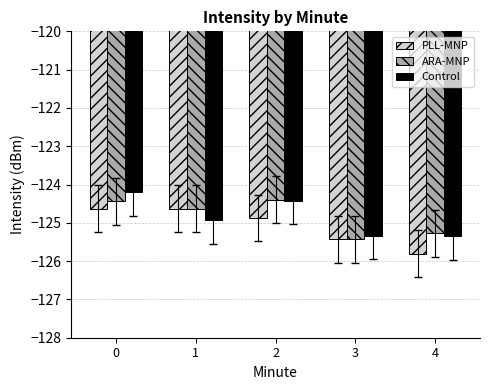

What are all the series names shown in the legend?

PLL-MNP, ARA-MNP, Control